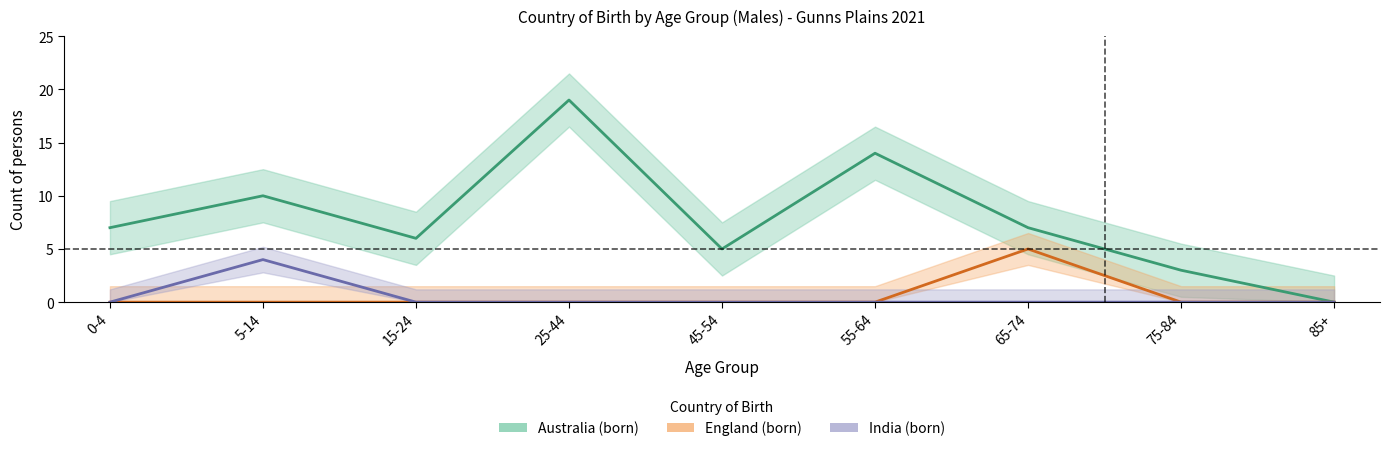

How many data points in Australia_males are above 7?

3